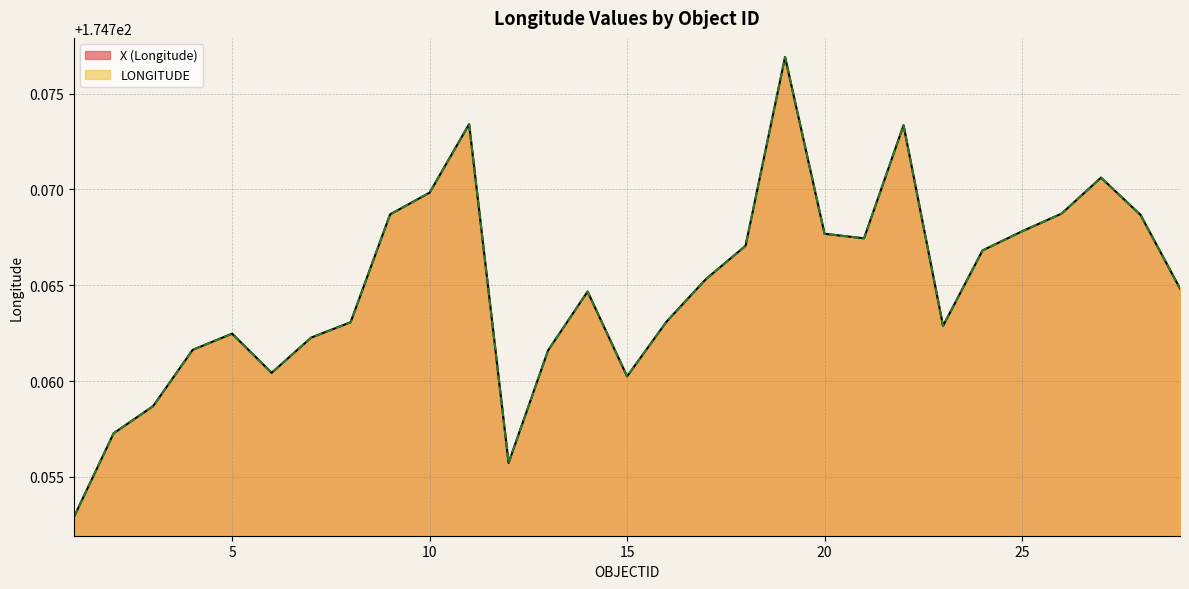

True or false: X (Longitude) has a value of 174.8 at 17.

True